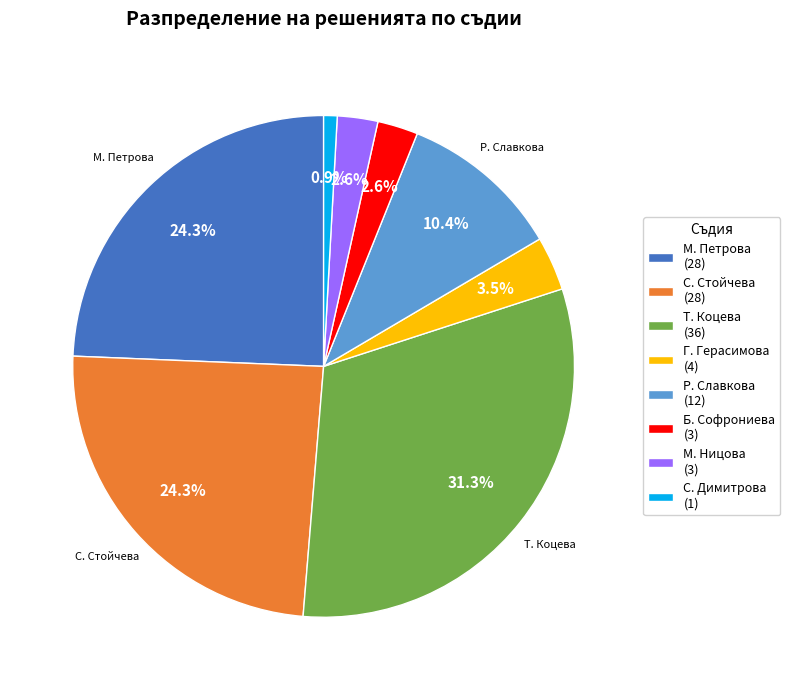

Which slice is the smallest?

С. Димитрова (1)